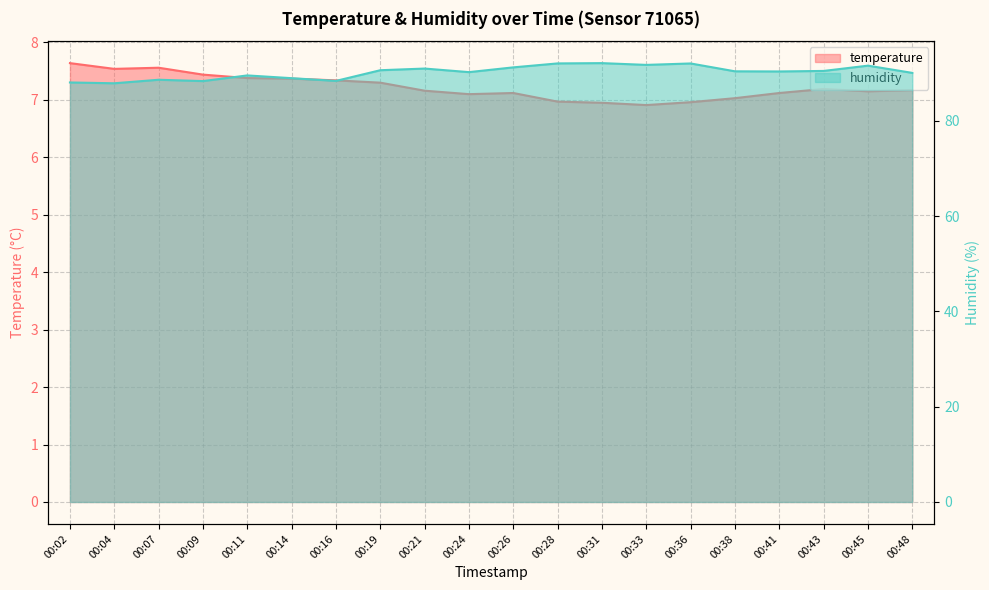

True or false: temperature and humidity intersect in this chart.

False